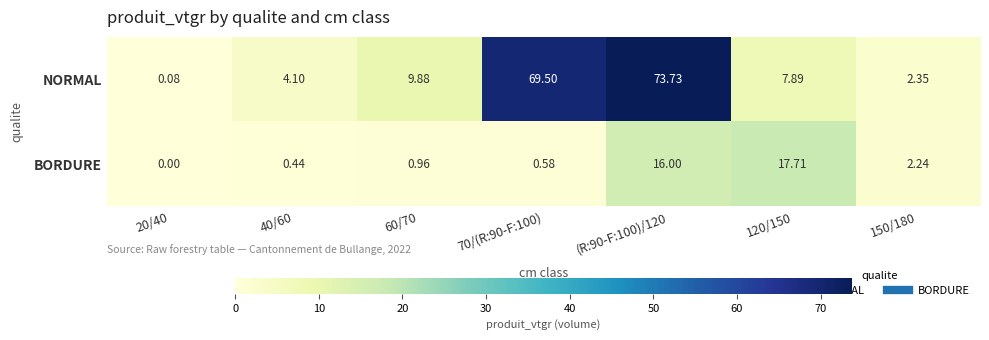

At 70/(R:90-F:100), list the series in order from largest to smallest.

NORMAL, BORDURE